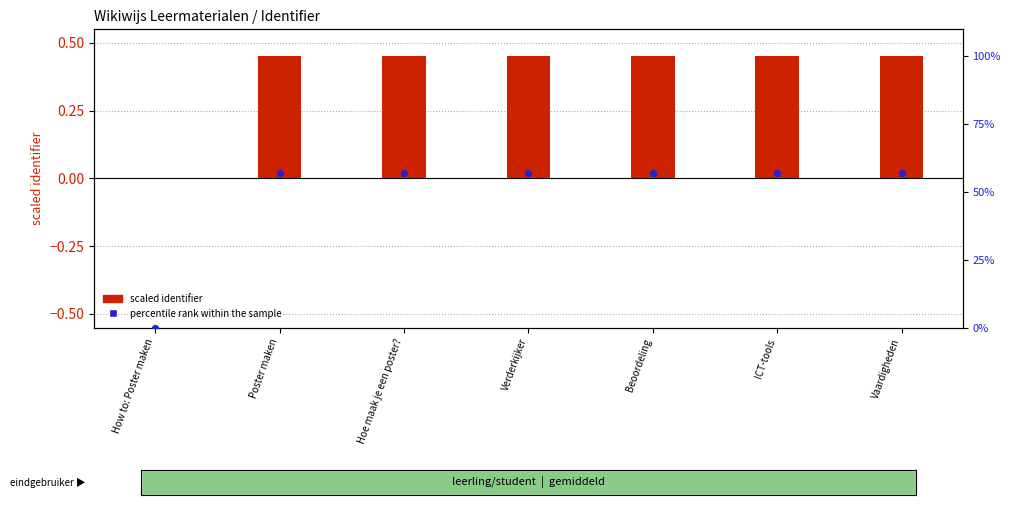

At which category is the sum across all series the highest?

Vaardigheden